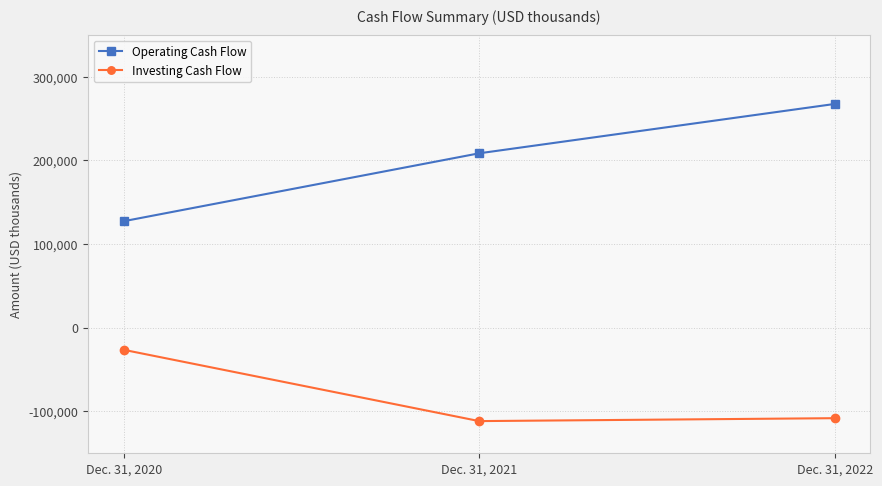

What is the spread (max minus min) of values at Dec. 31, 2022?

375599